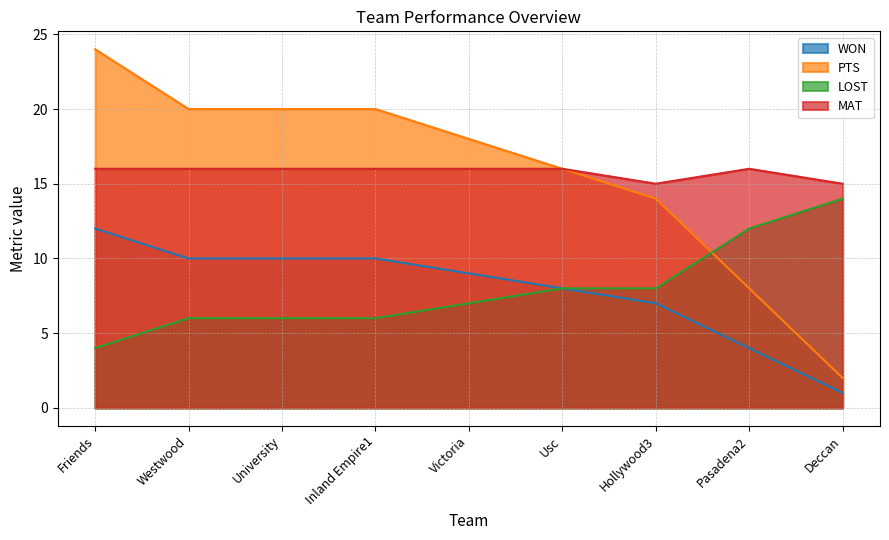

Which series has the widest spread of values?

PTS